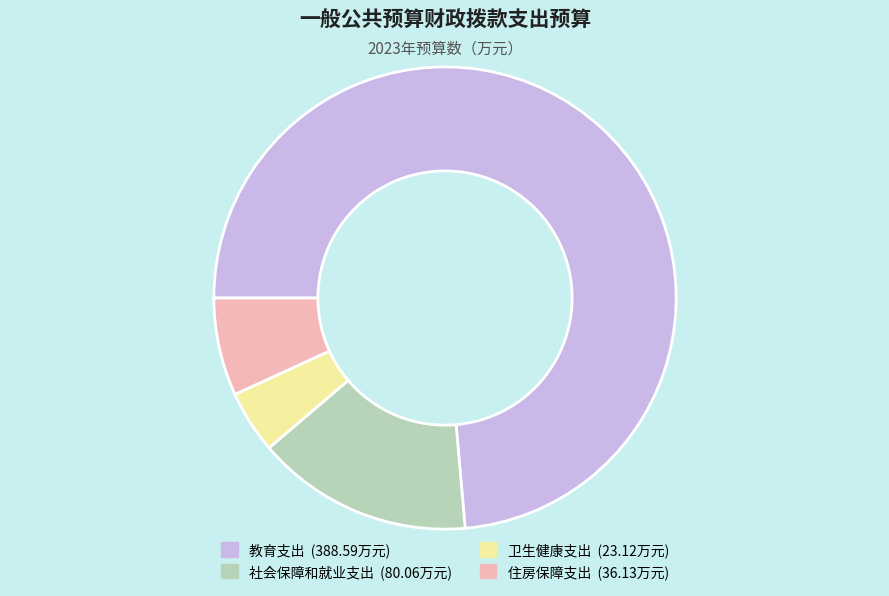

What is the smallest slice in the pie chart?

卫生健康支出